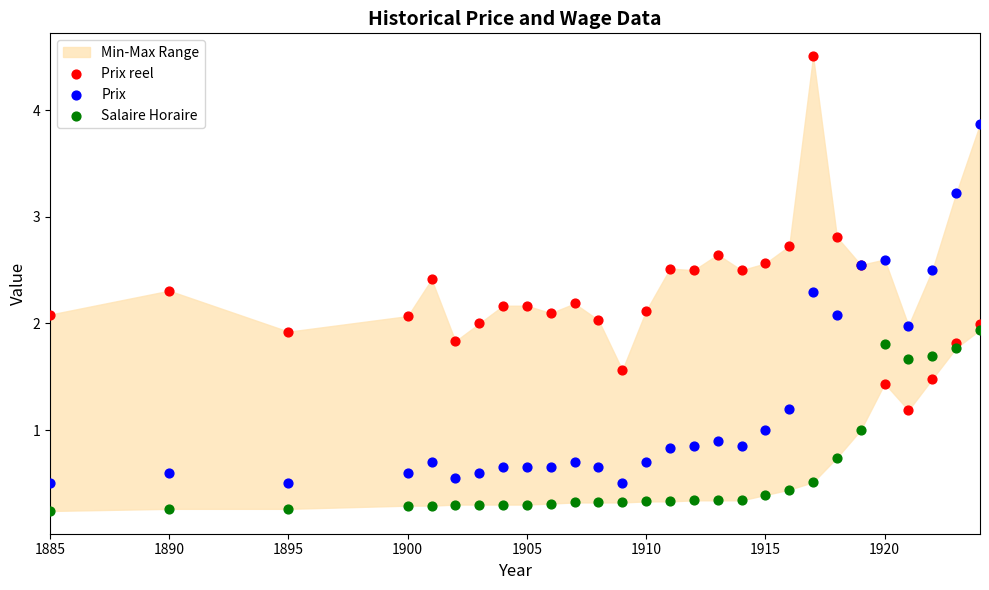

Which series reaches the maximum Y coordinate?

Prix reel